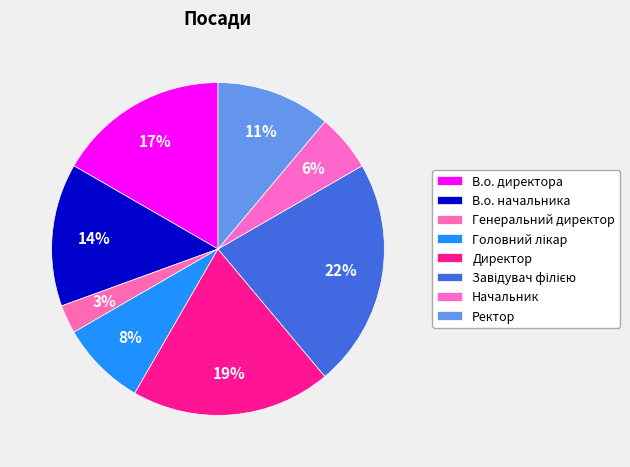

Between В.о. директора and Генеральний директор, which is larger?

В.о. директора